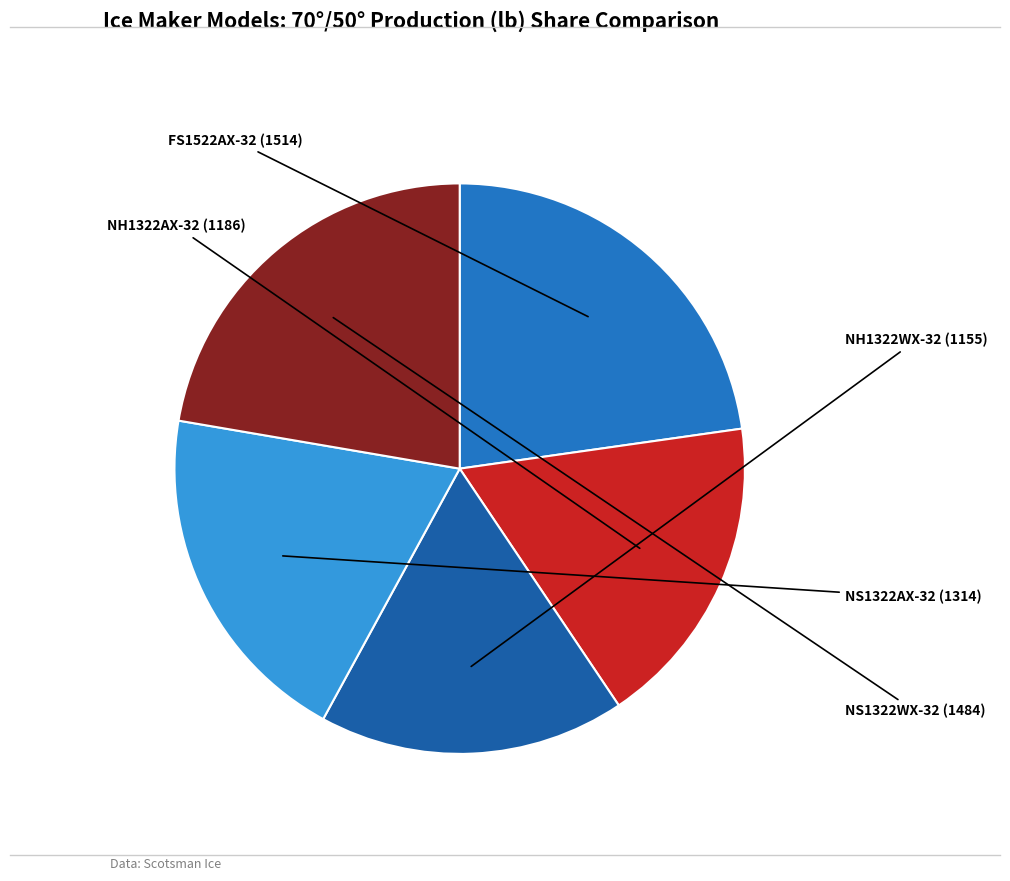

Is there a majority slice in this chart?

No